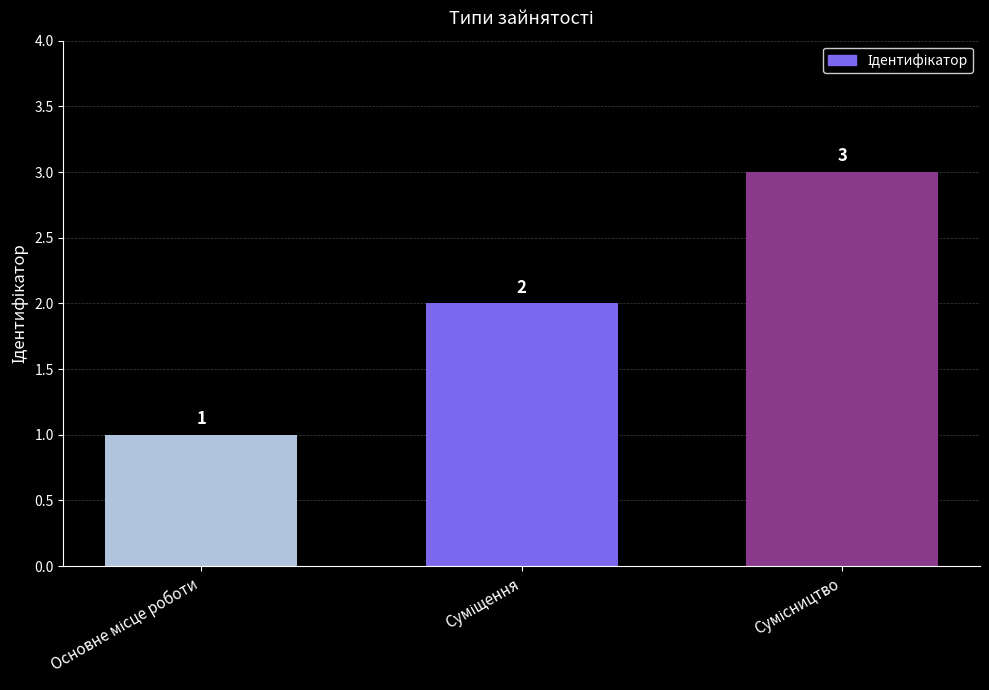

What is the sum of all values?

6